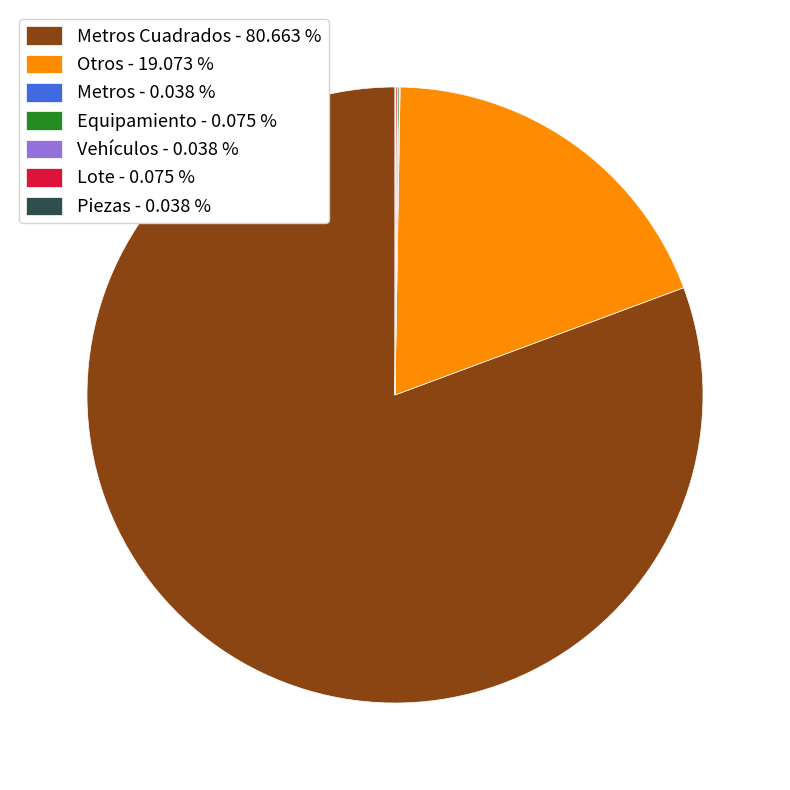

Does any single category account for the majority?

Yes